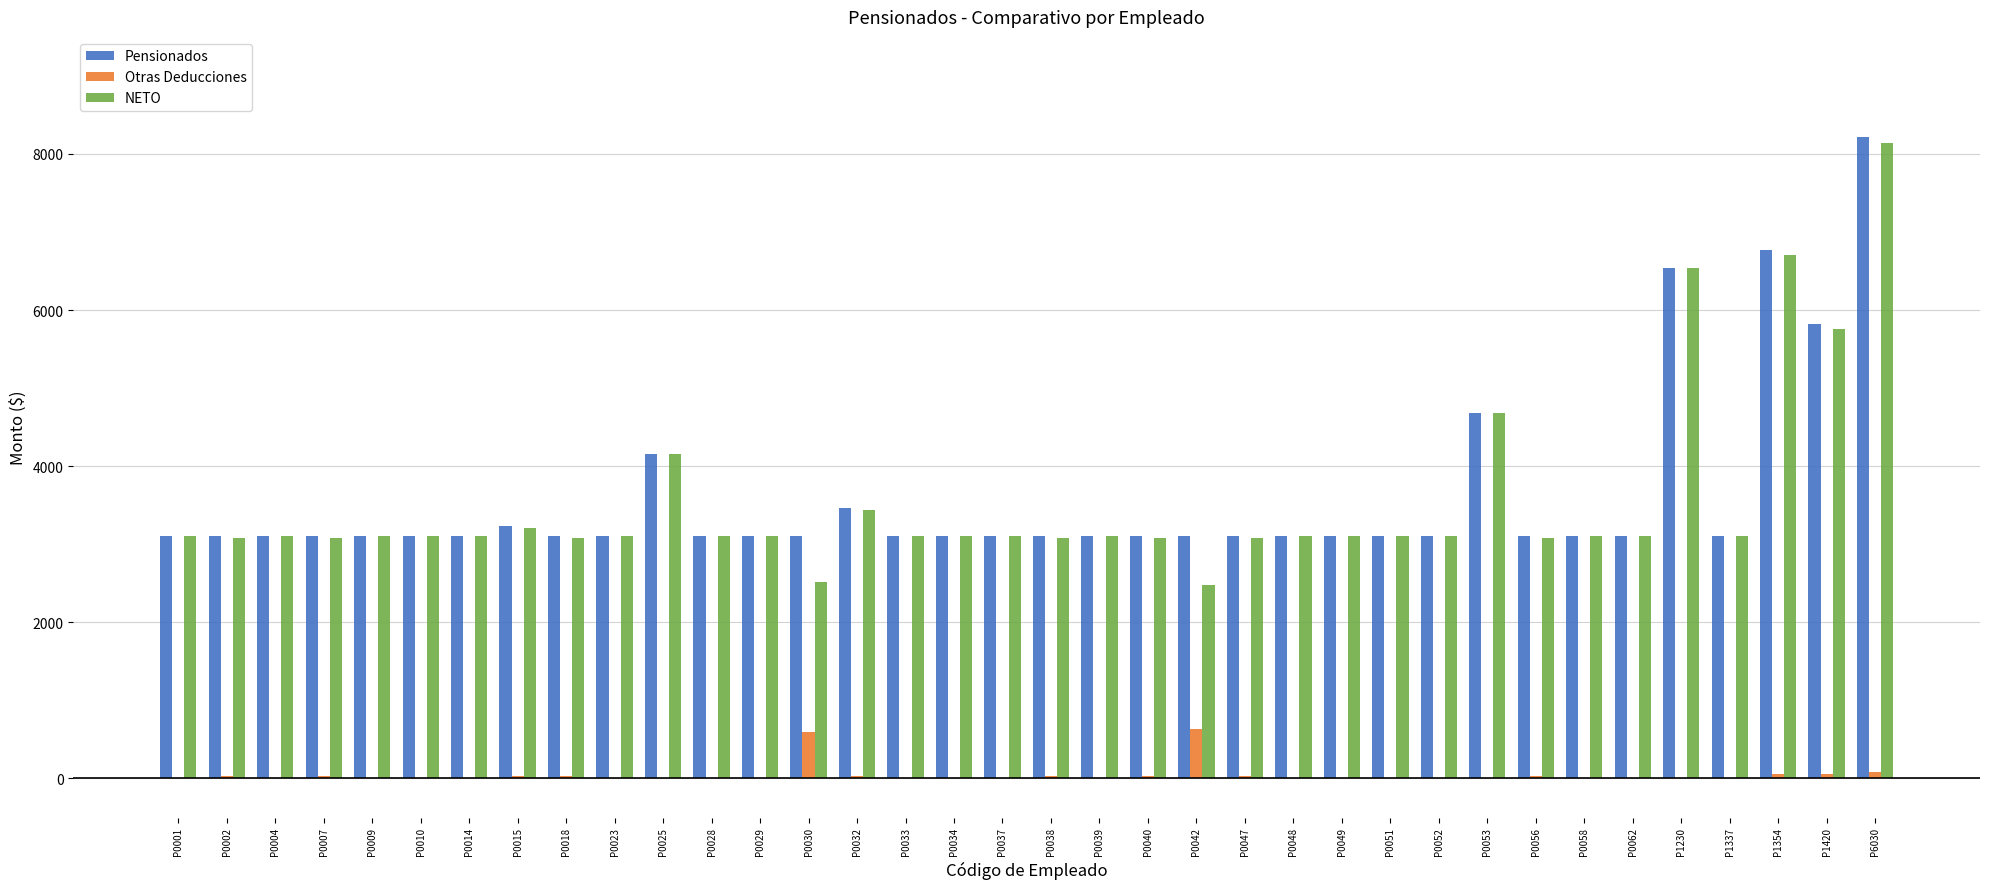

Is the value of Otras Deducciones at P0007 greater than the value of Pensionados at P0048?

No